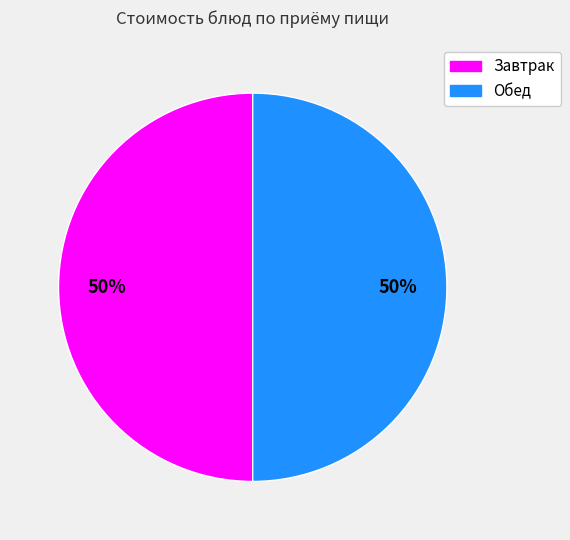

To the nearest percent, what is the average slice percentage?

50%